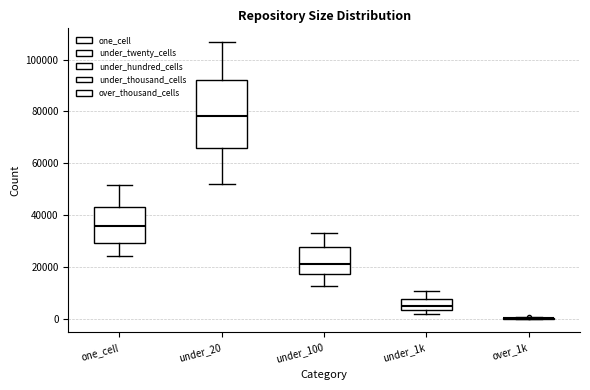

Which box is the tallest, from its lower edge to its upper edge?

under_20